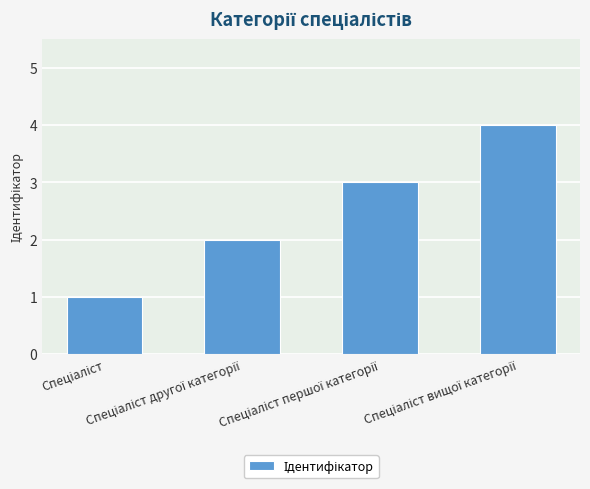

What is the greatest value displayed?

4